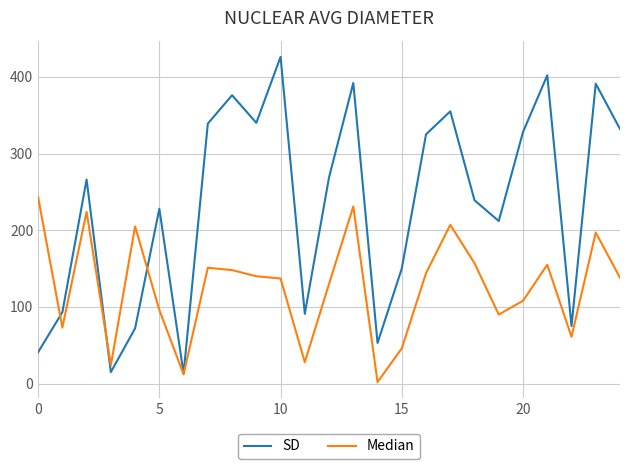

True or false: SD and Median cross at least once.

True